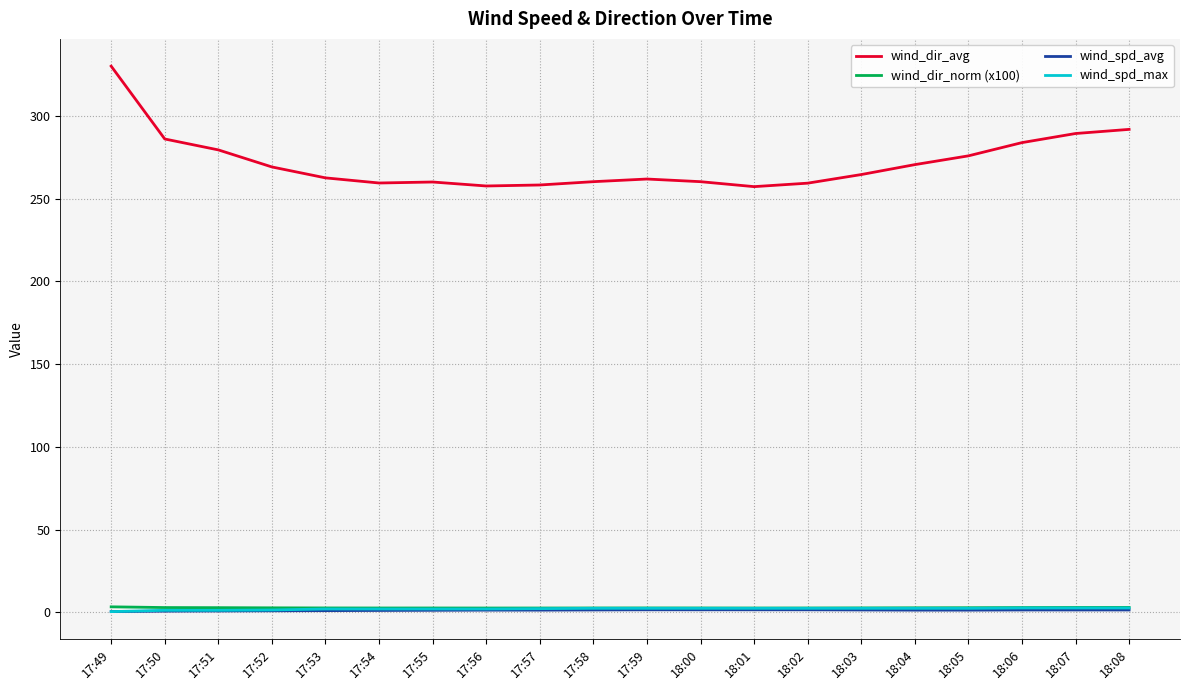

The wind_spd_avg series shows 1.0 at 17:53. True or false?

True